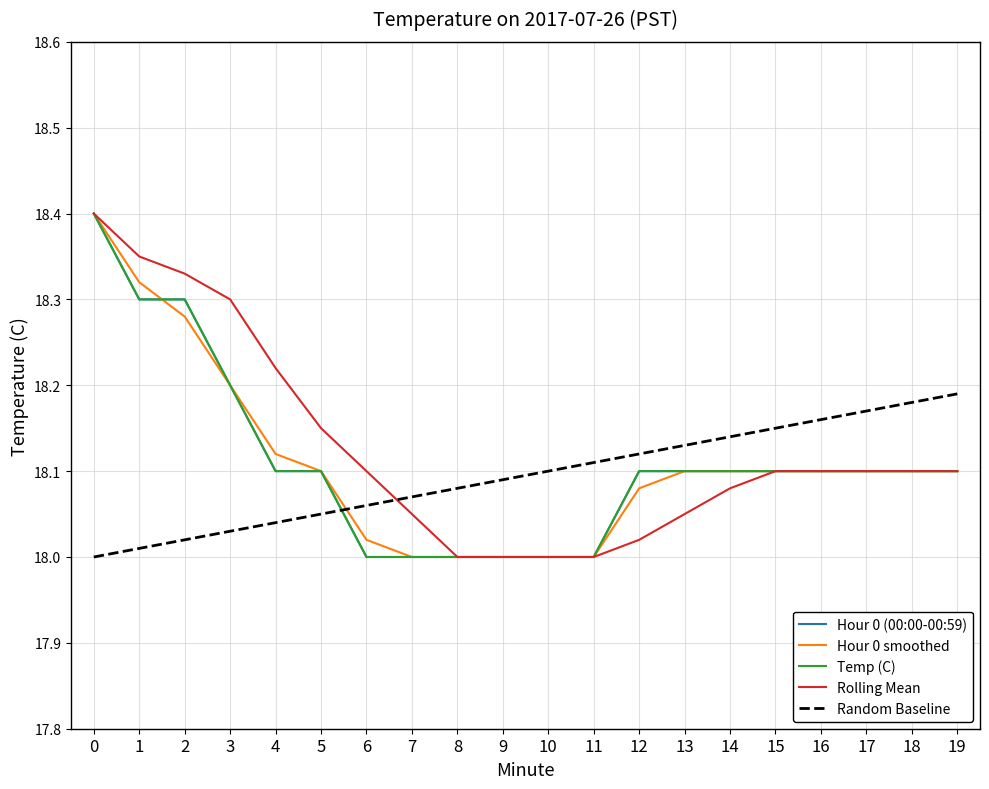

What is the value of the Random Baseline point at the 17th from the left?

18.2